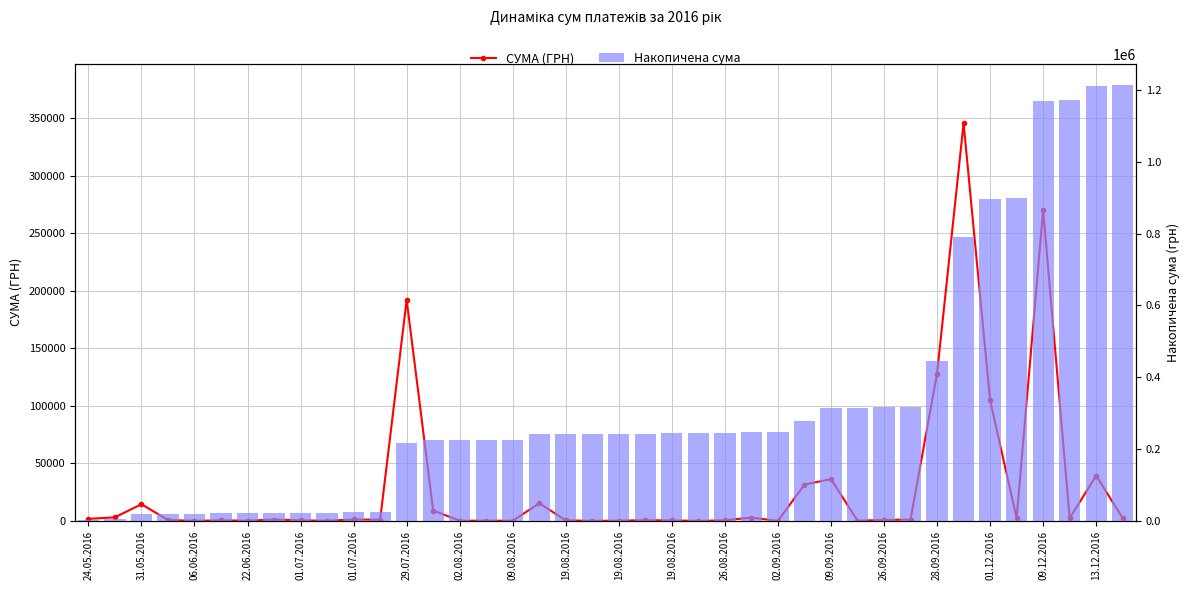

What is the total value across all series at 28.09.2016?

573280.0